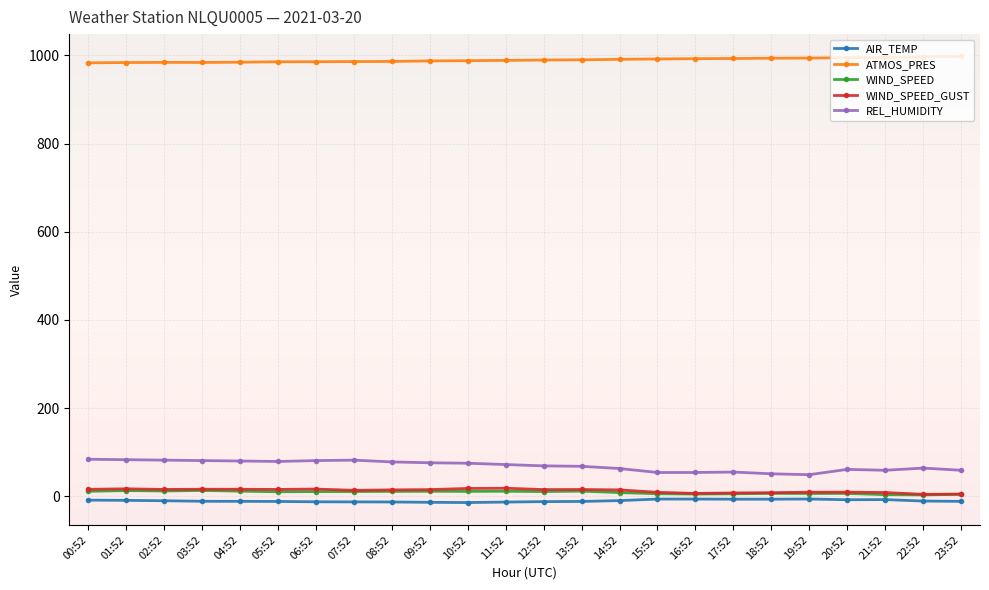

What is the greatest value displayed?

997.8